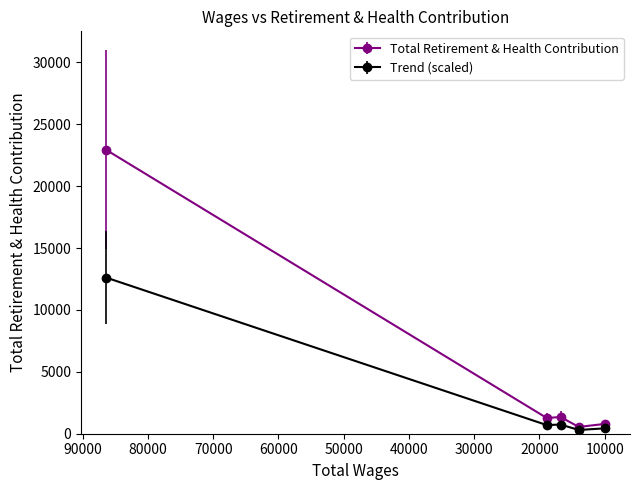

At which label is the value closest to 11744?

16762.0